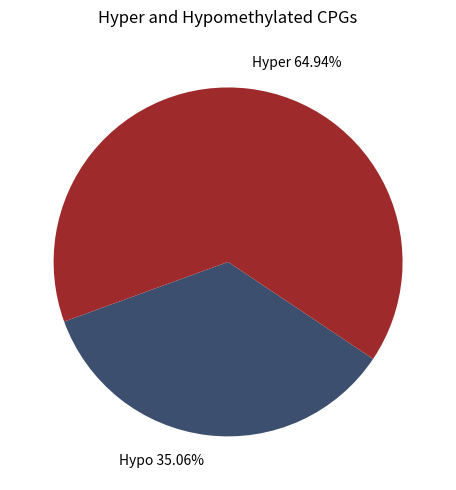

How many segments does this pie chart have?

2